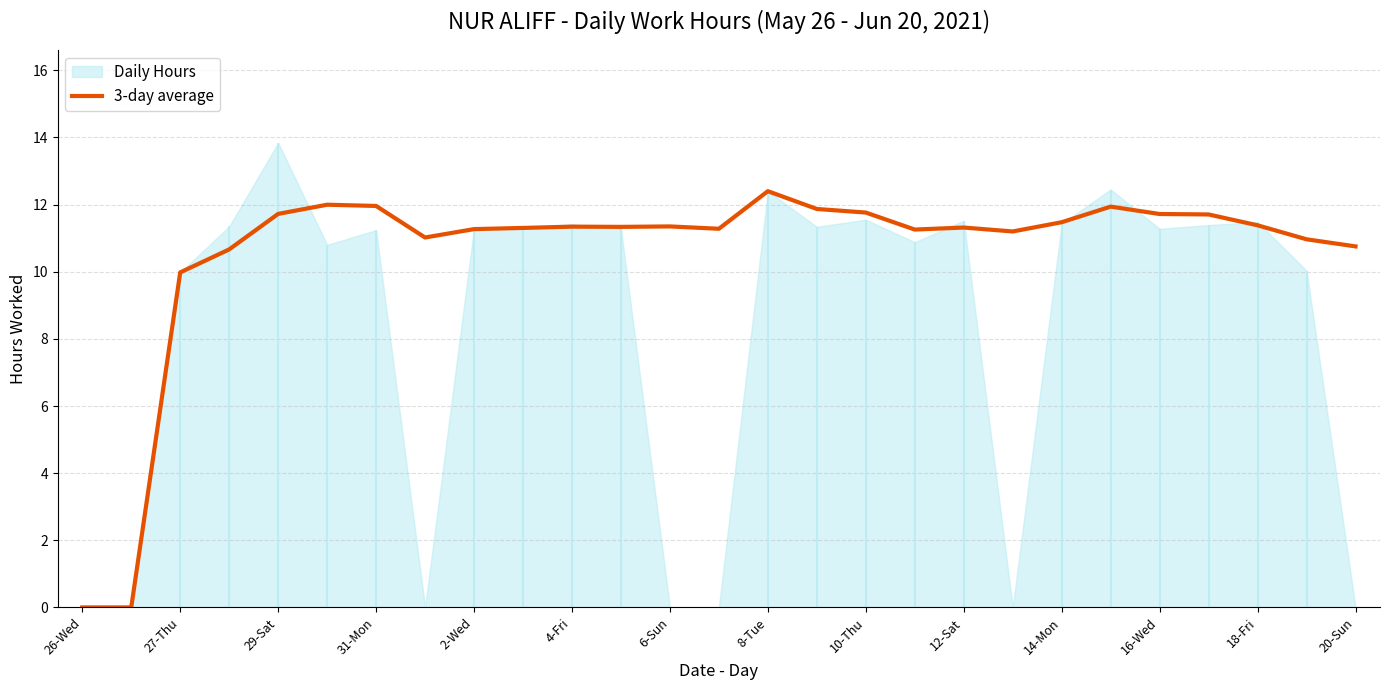

At which label does 3-day average reach its peak?

8-Tue